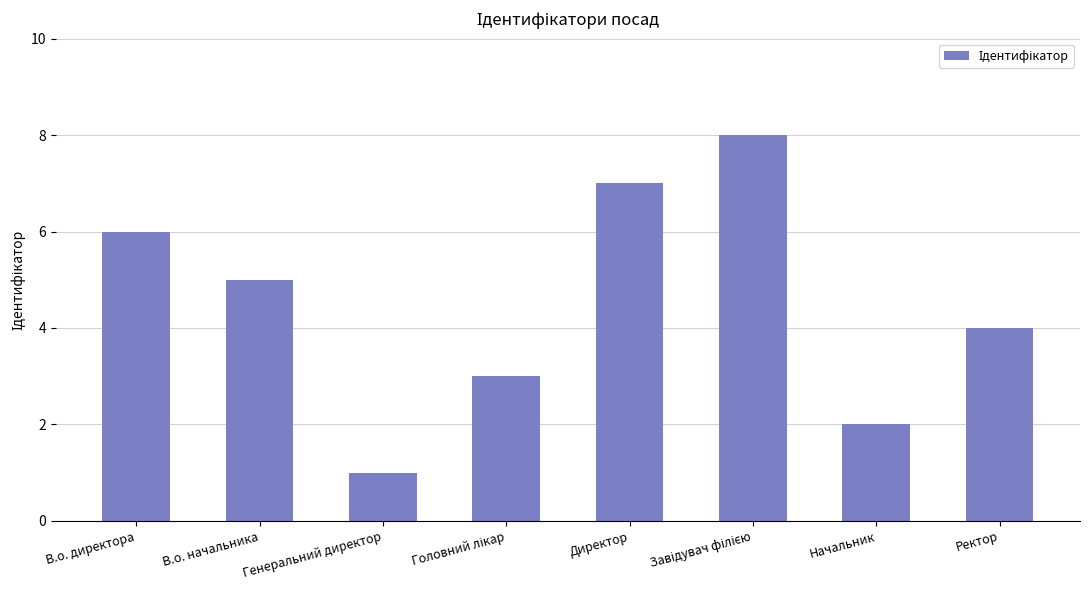

True or false: the data shows 7 at В.о. начальника.

False